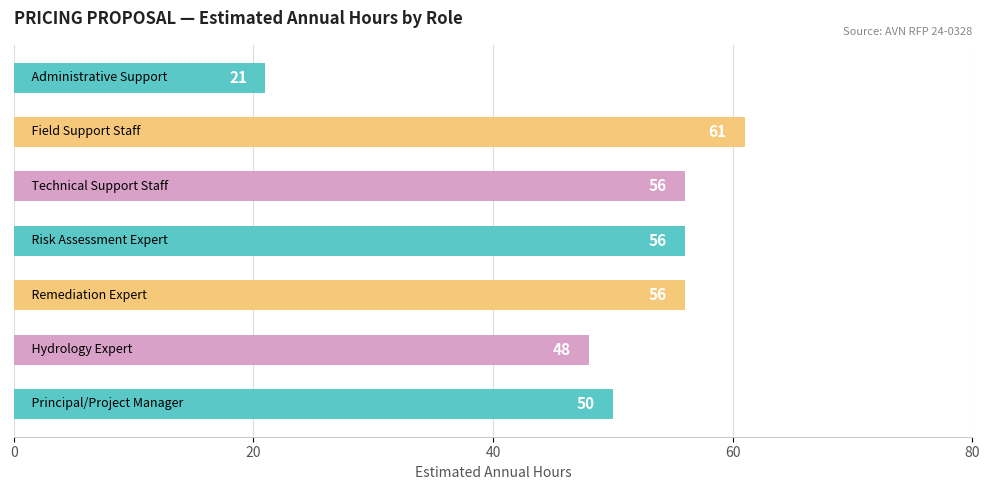

How many data points are less than 56?

3